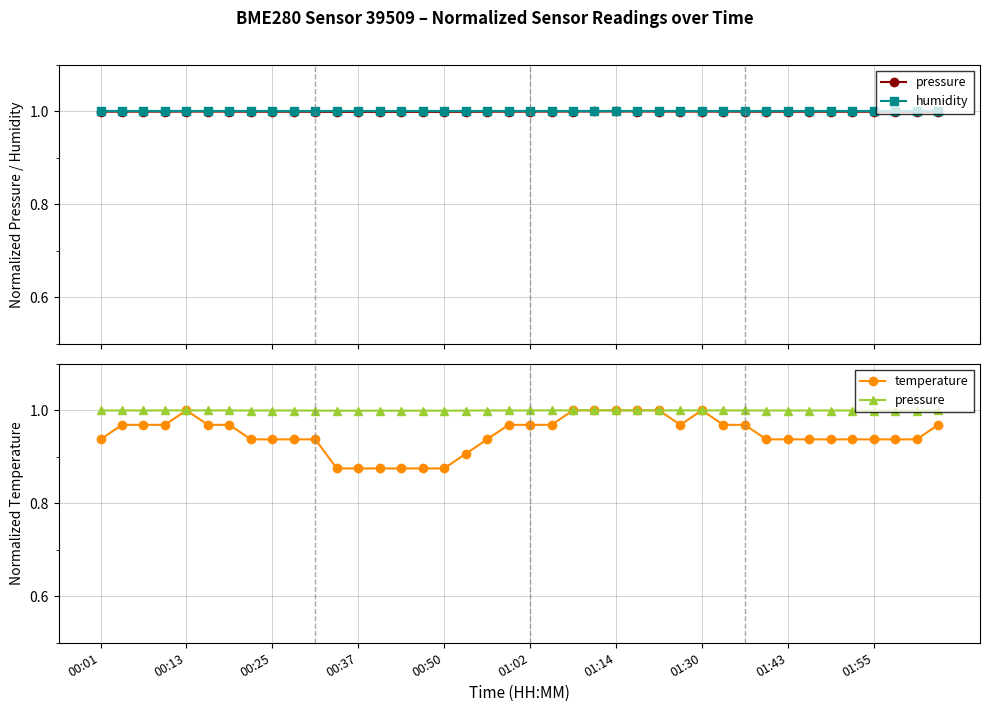

At which category is the sum across all series the highest?

23